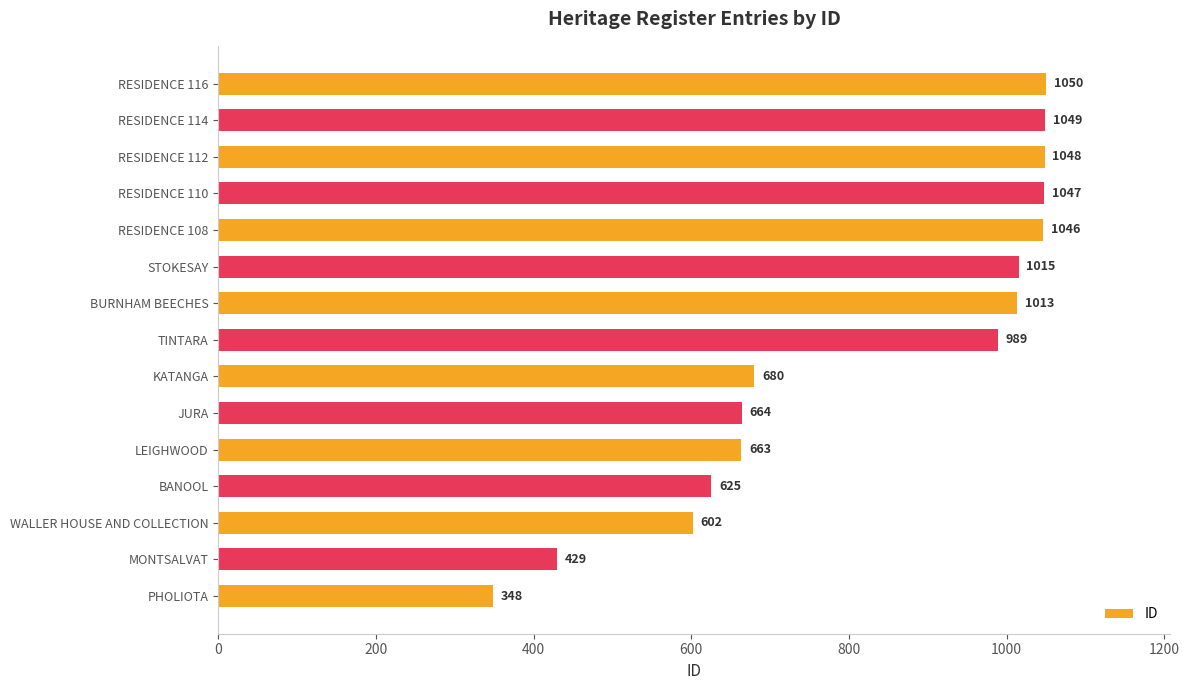

What is the maximum value shown in the chart?

1050